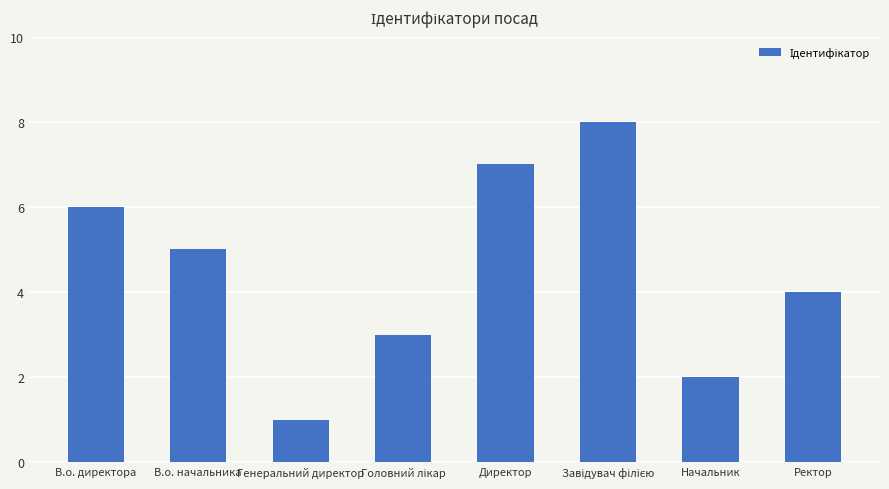

Does the chart contain any negative values?

No